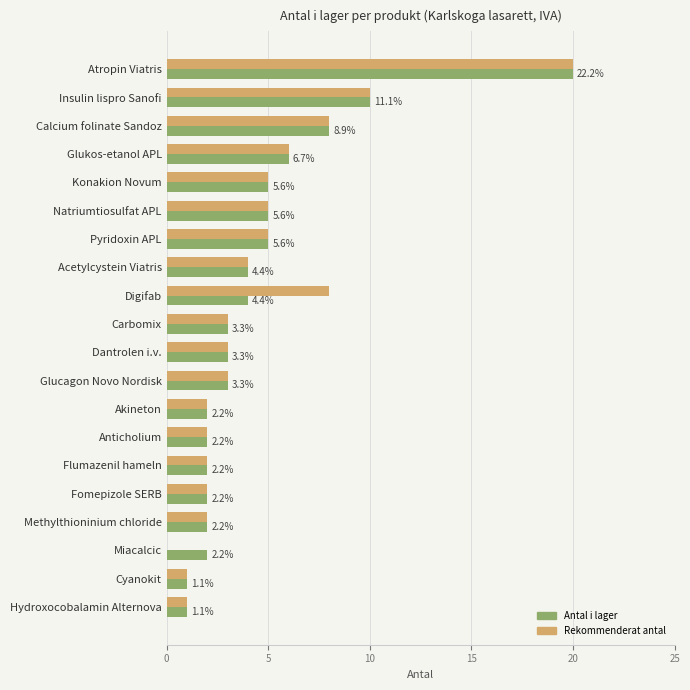

Rank the series by their average value, from highest to lowest.

Rekommenderat antal, Antal i lager